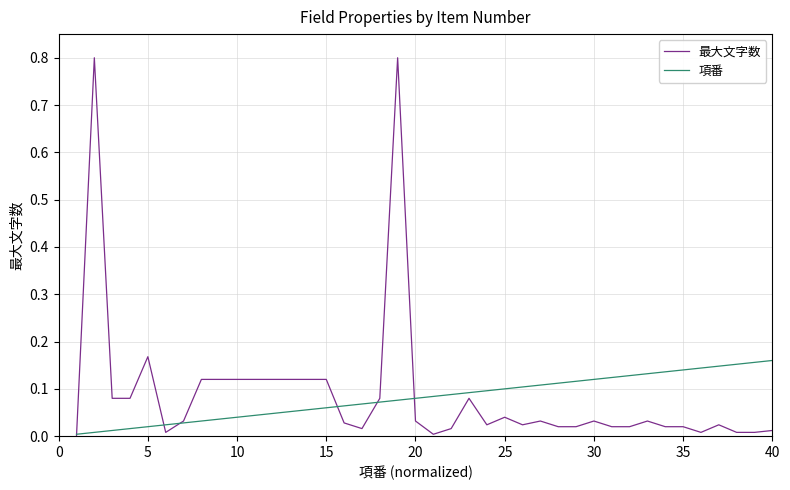

What is the maximum value for 最大文字数?

0.8